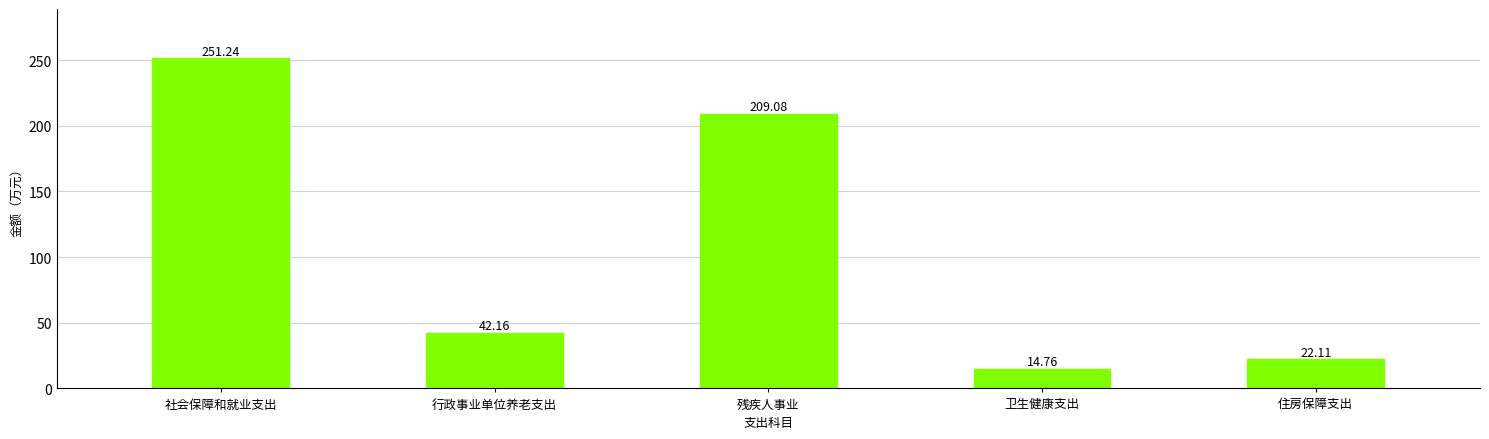

Reading left to right, what are all the values shown in this chart?

社会保障和就业支出=251.2	行政事业单位养老支出=42.2	残疾人事业=209.1	卫生健康支出=14.8	住房保障支出=22.1